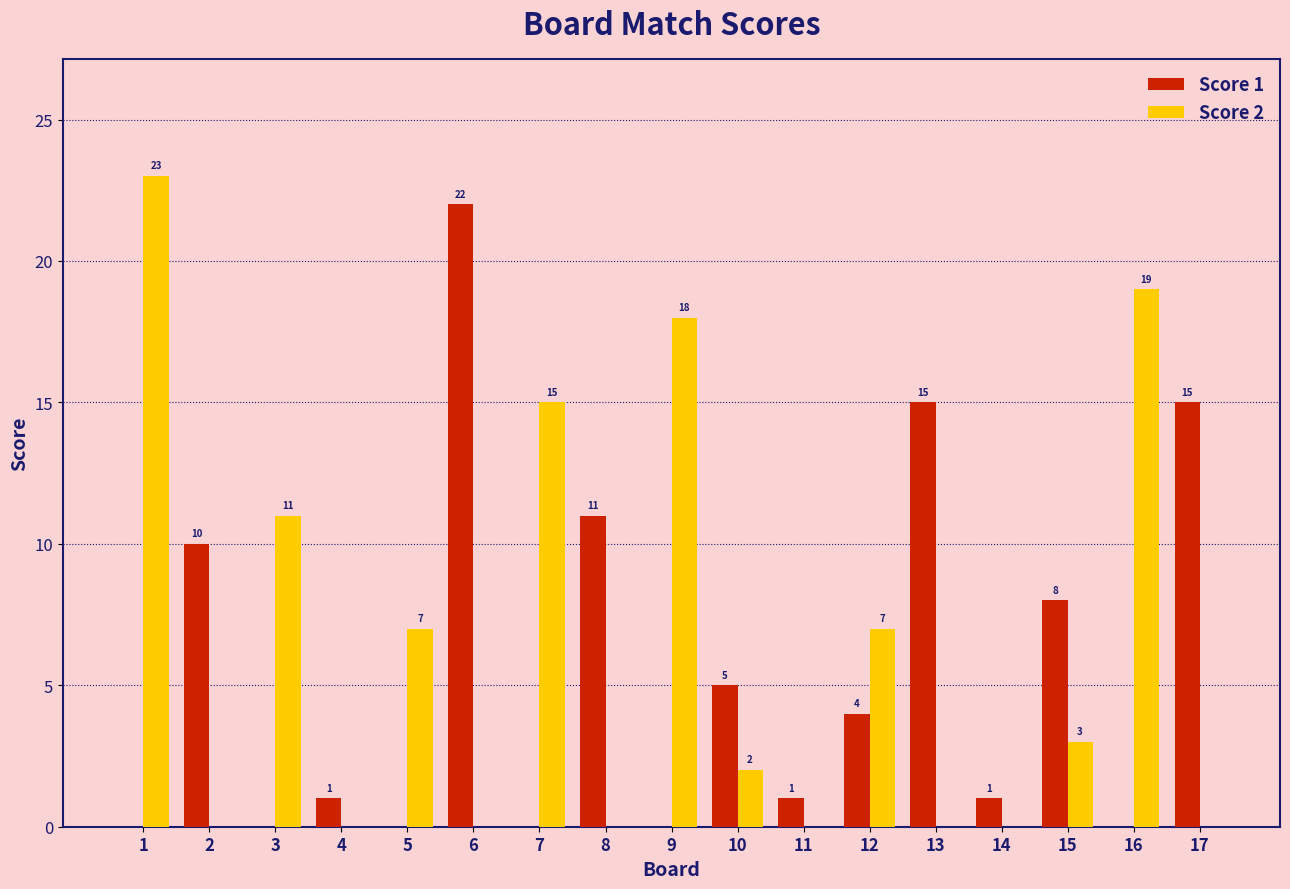

Reading left to right, extract all data points from this chart.

Score 1: 0	10	0	1	0	22	0	11	0	5	1	4	15	1	8	0	15
Score 2: 23	0	11	0	7	0	15	0	18	2	0	7	0	0	3	19	0